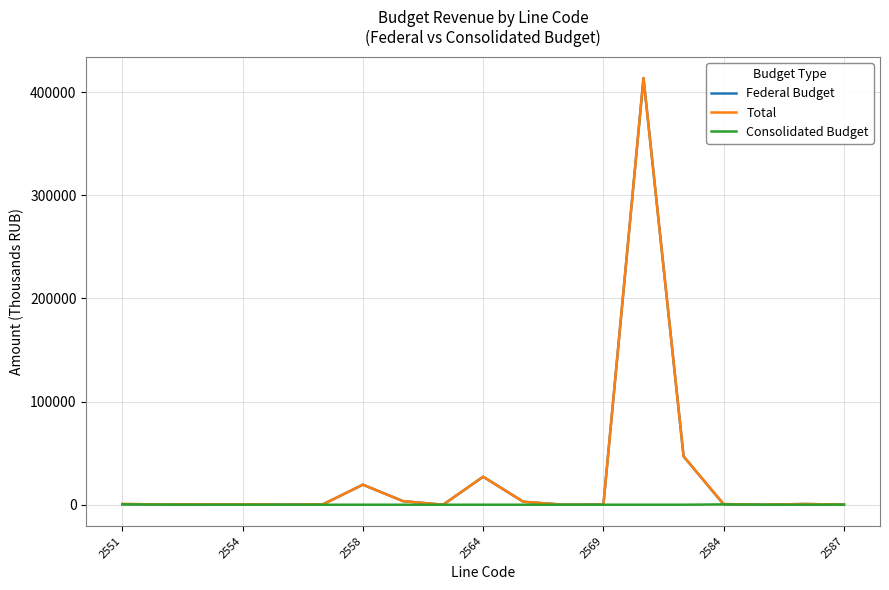

What is the greatest value displayed?

413721